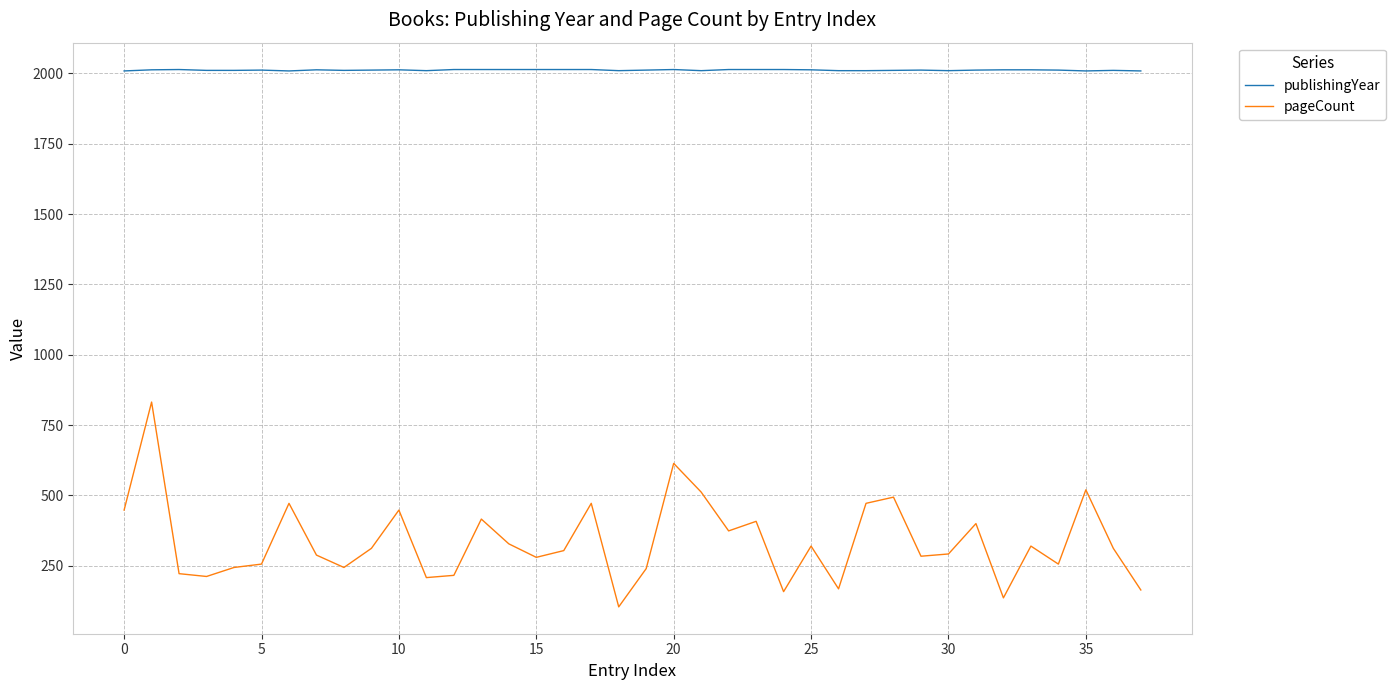

What is the average value of the publishingYear series?

2012